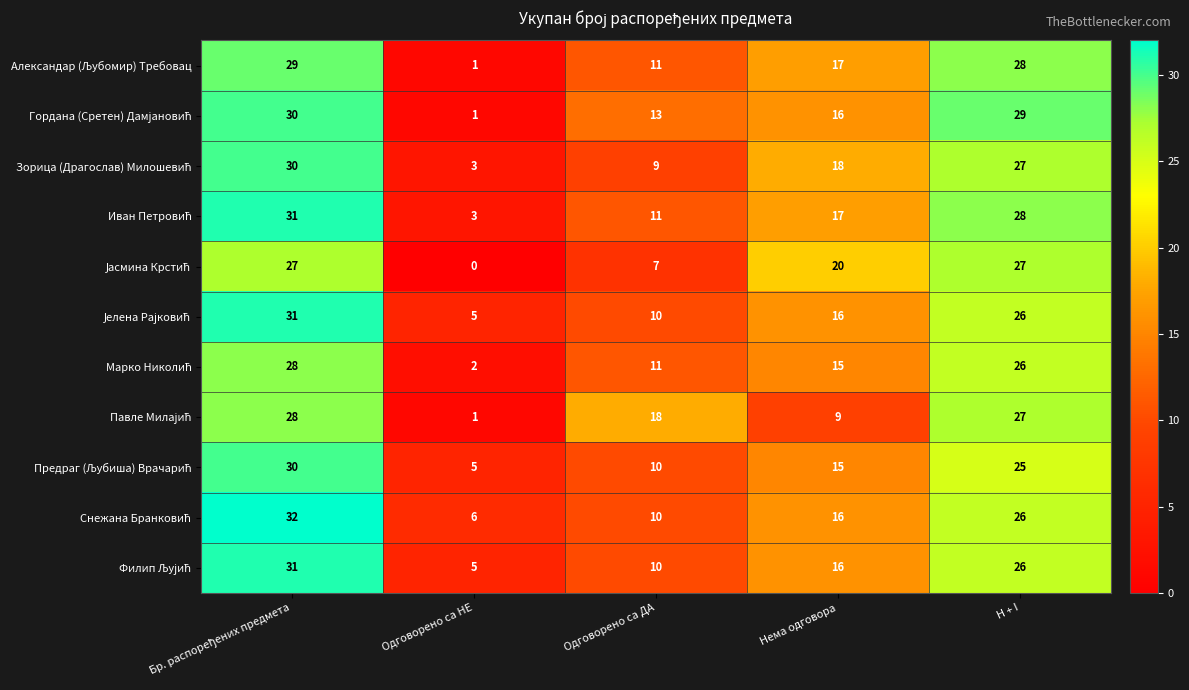

What is the total value across all series at Одговорено са ДА?

120